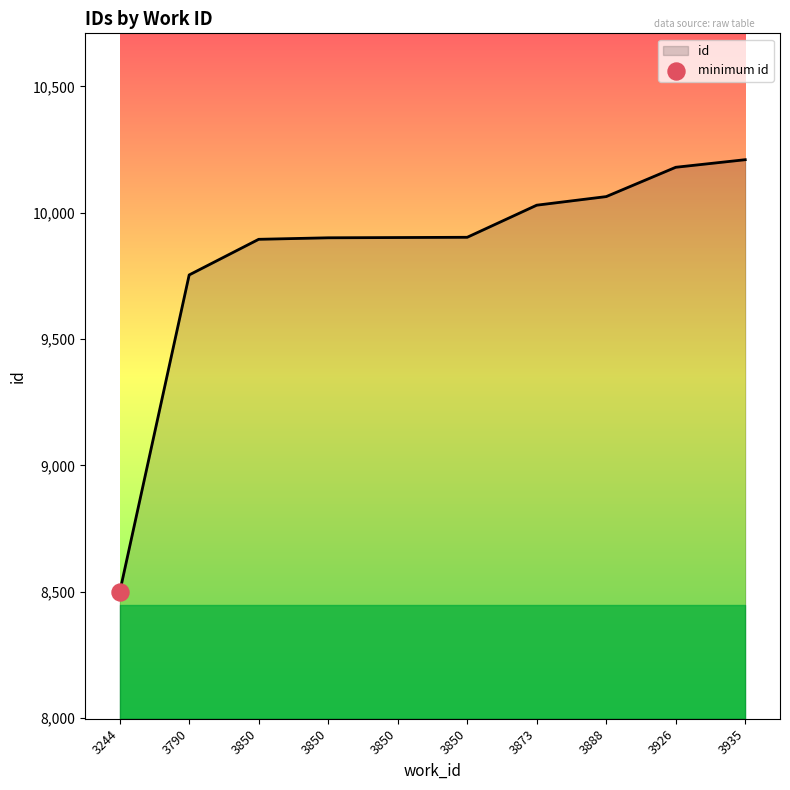

How many lines are shown in the chart?

1